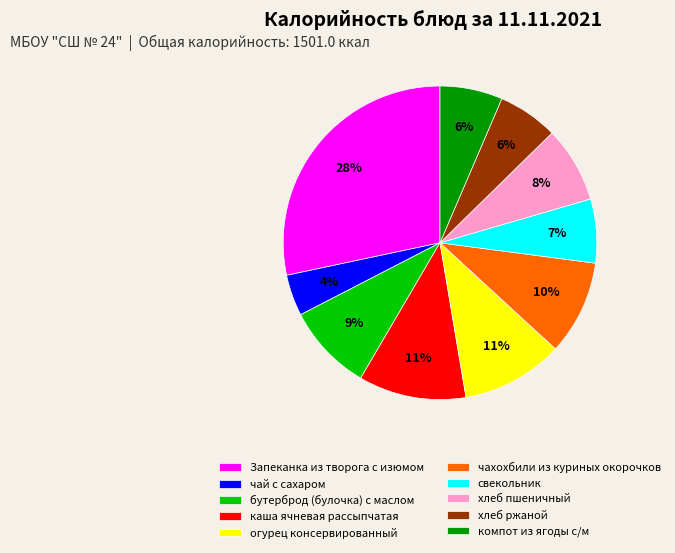

What percentage is the Запеканка из творога с изюмом slice, to the nearest percent?

28%